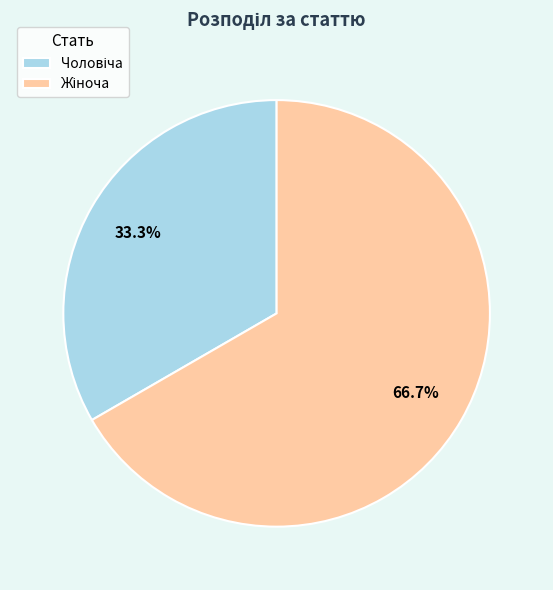

How many slices are in this pie chart?

2